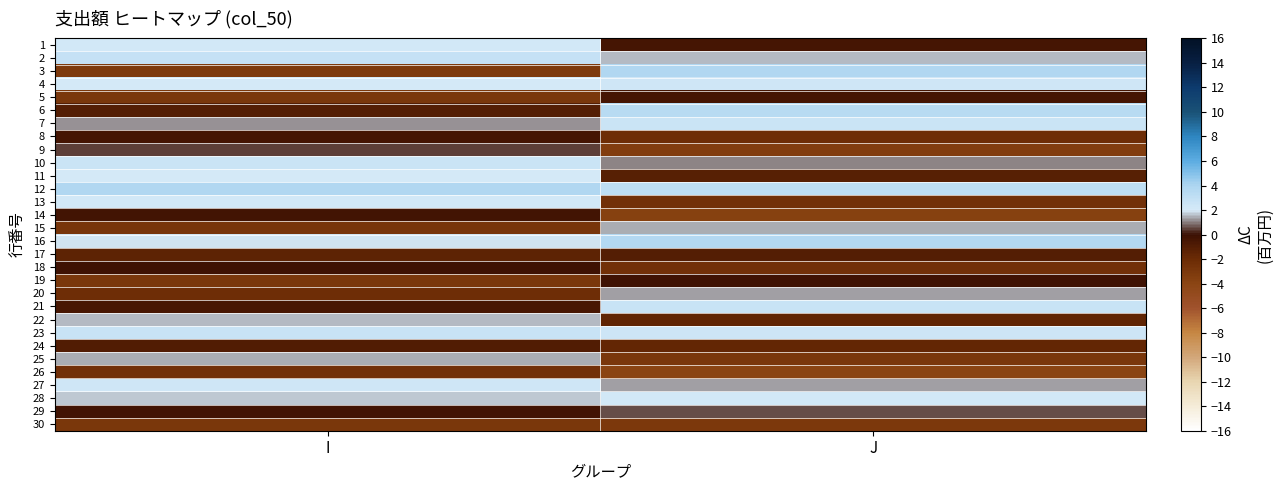

List the series in order of their peak value, lowest first.

30, 26, 17, 24, 8, 5, 14, 18, 19, 9, 29, 20, 25, 15, 22, 11, 1, 13, 28, 4, 27, 7, 10, 23, 21, 2, 6, 16, 12, 3